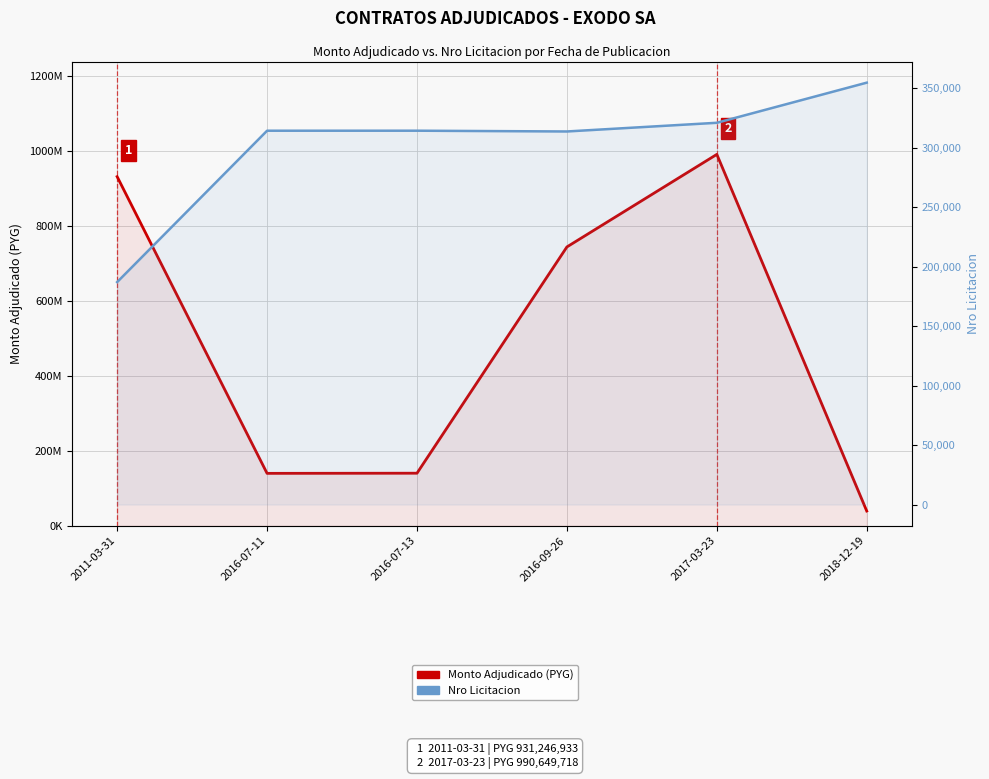

What is the label of the 6th point from the right?

2011-03-31